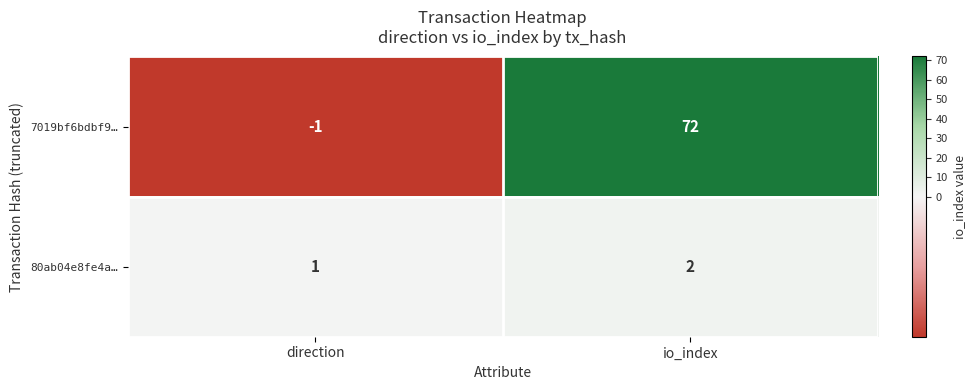

At direction, list the series in order from largest to smallest.

80ab04e8fe4a…, 7019bf6bdbf9…